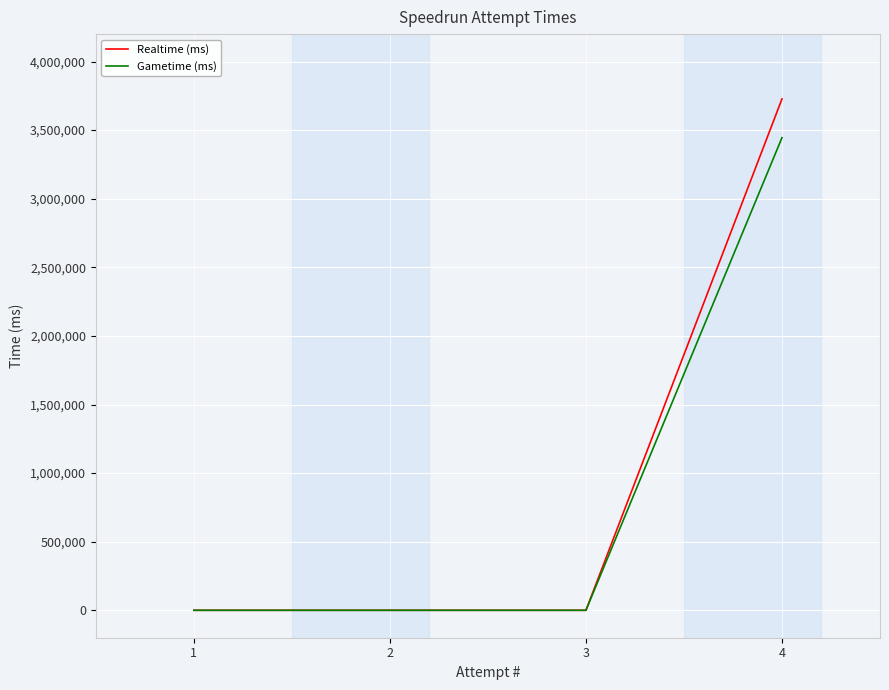

True or false: Gametime (ms) has more than 1 points higher than both neighbors.

False